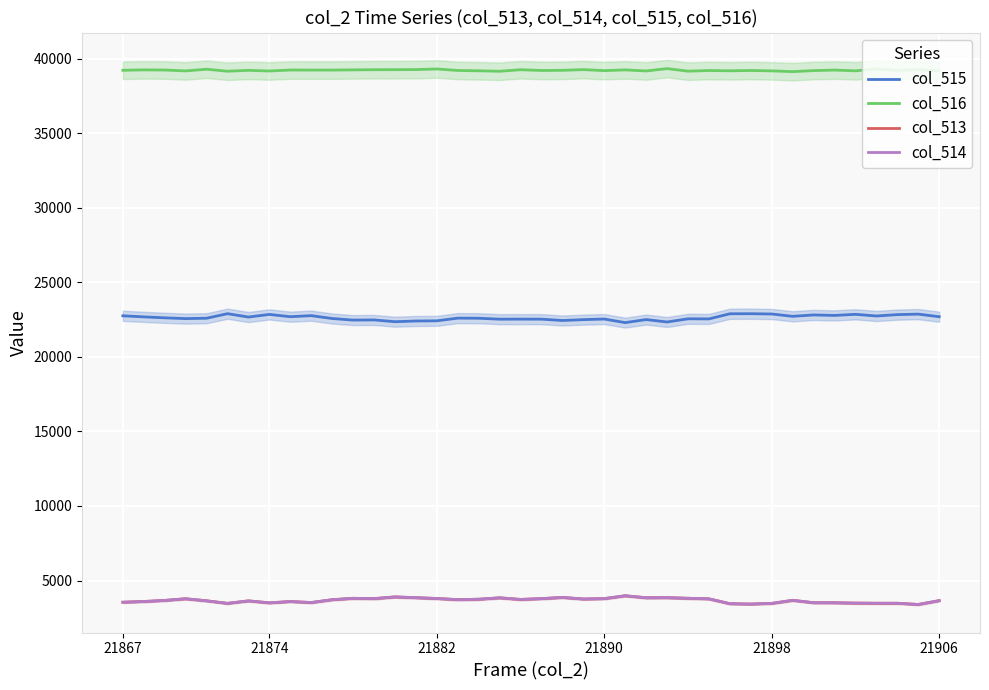

True or false: col_515 and col_513 intersect in this chart.

False